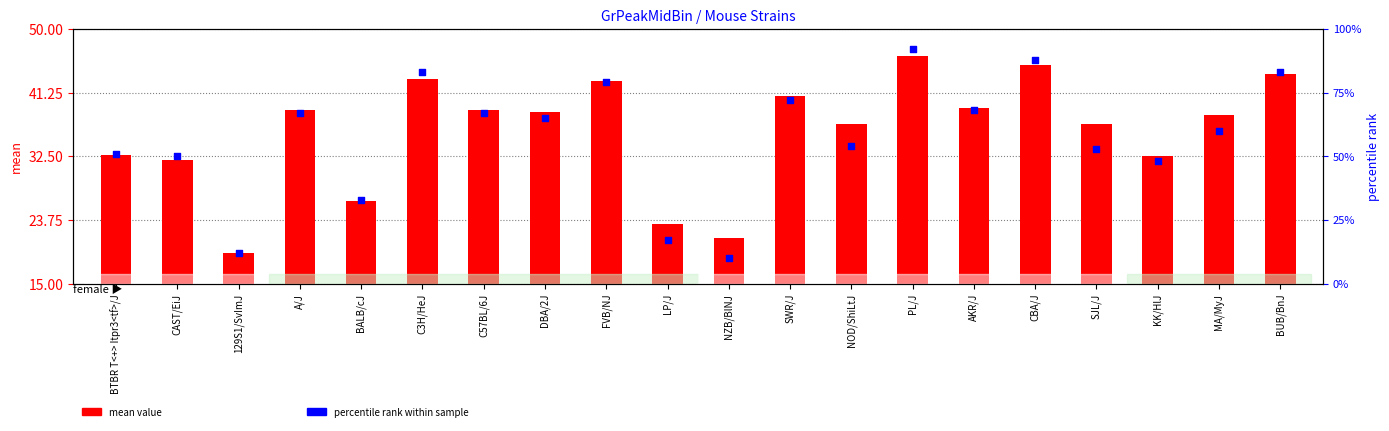

Which series reaches the maximum Y coordinate?

percentile rank within sample